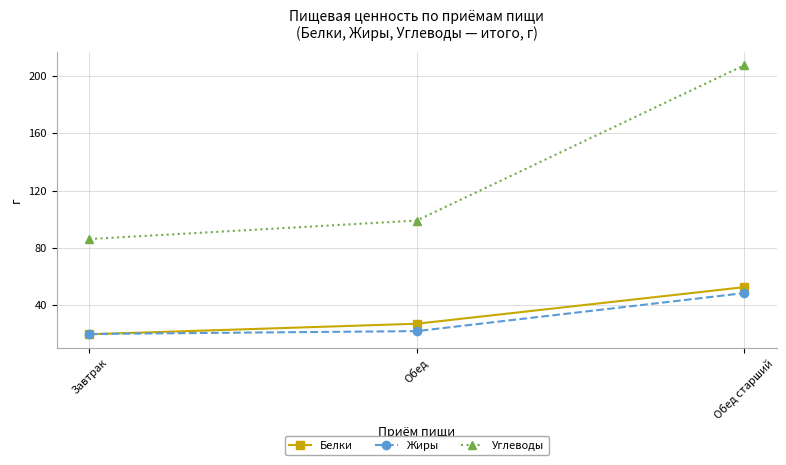

At which category does the chart reach its peak across all series?

Обед старший